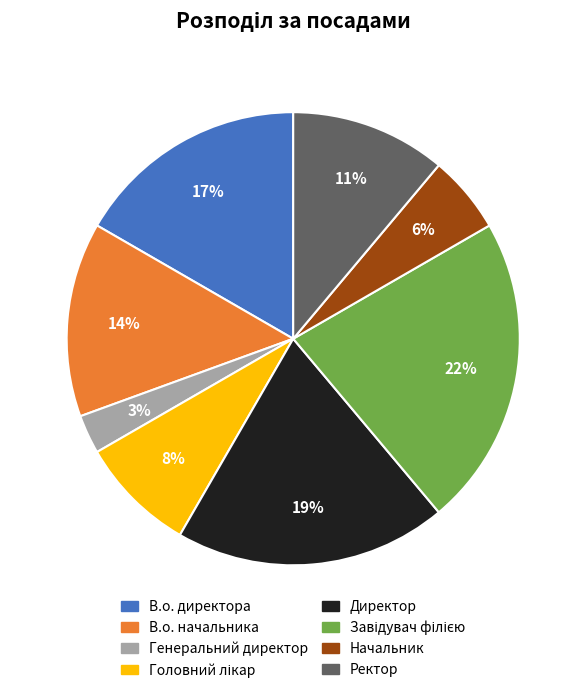

What is the smallest slice in the pie chart?

Генеральний директор